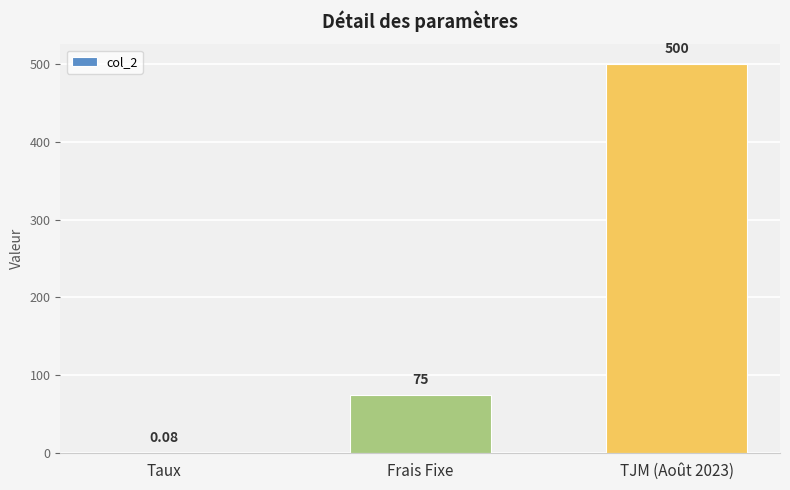

Between Taux and TJM (Août 2023), which is larger?

TJM (Août 2023)